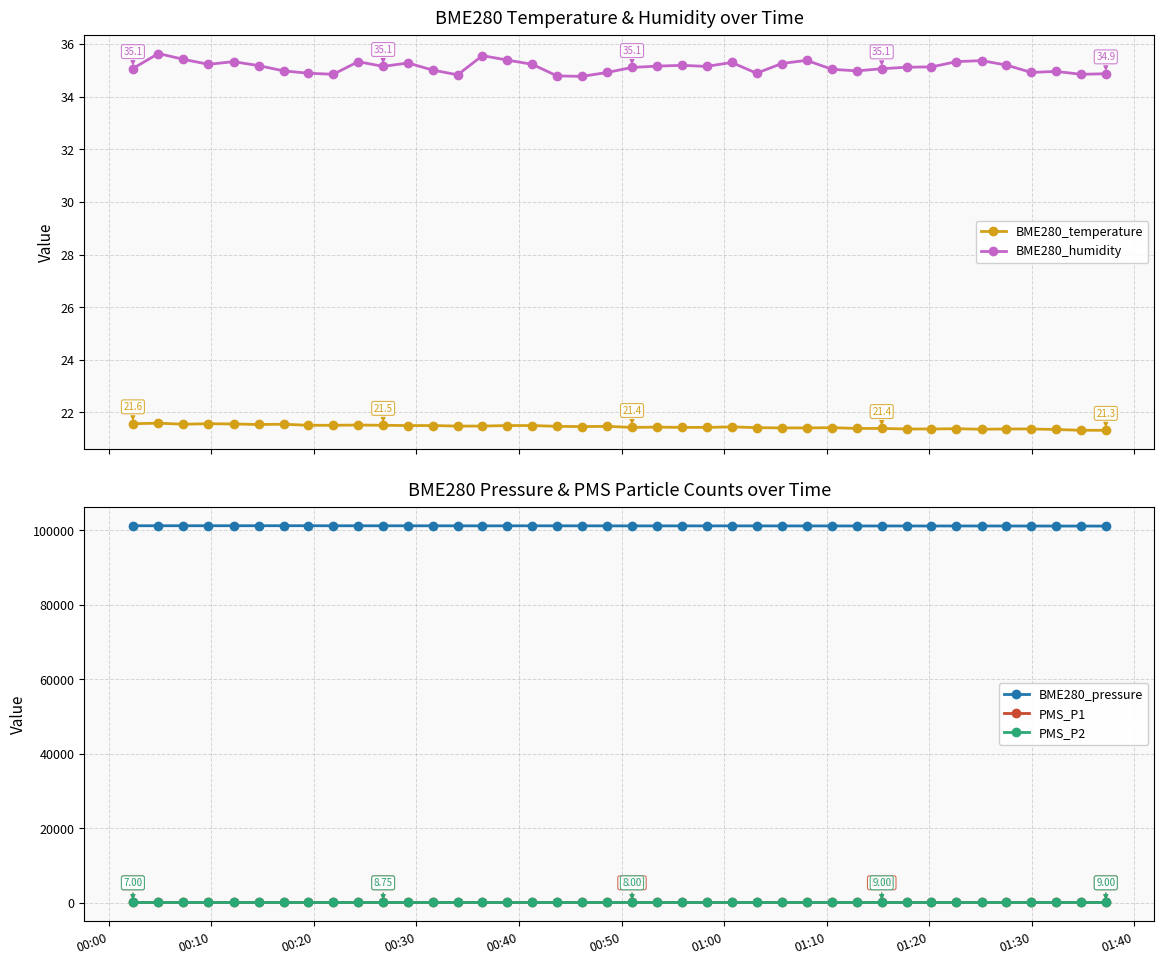

True or false: PMS_P1 and BME280_pressure intersect in this chart.

False